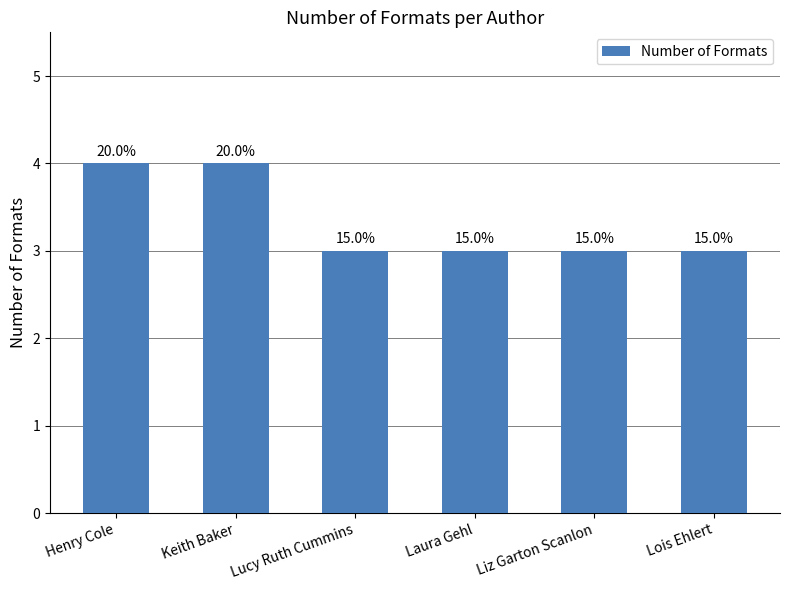

The chart shows a value of 1 at Liz Garton Scanlon. True or false?

False